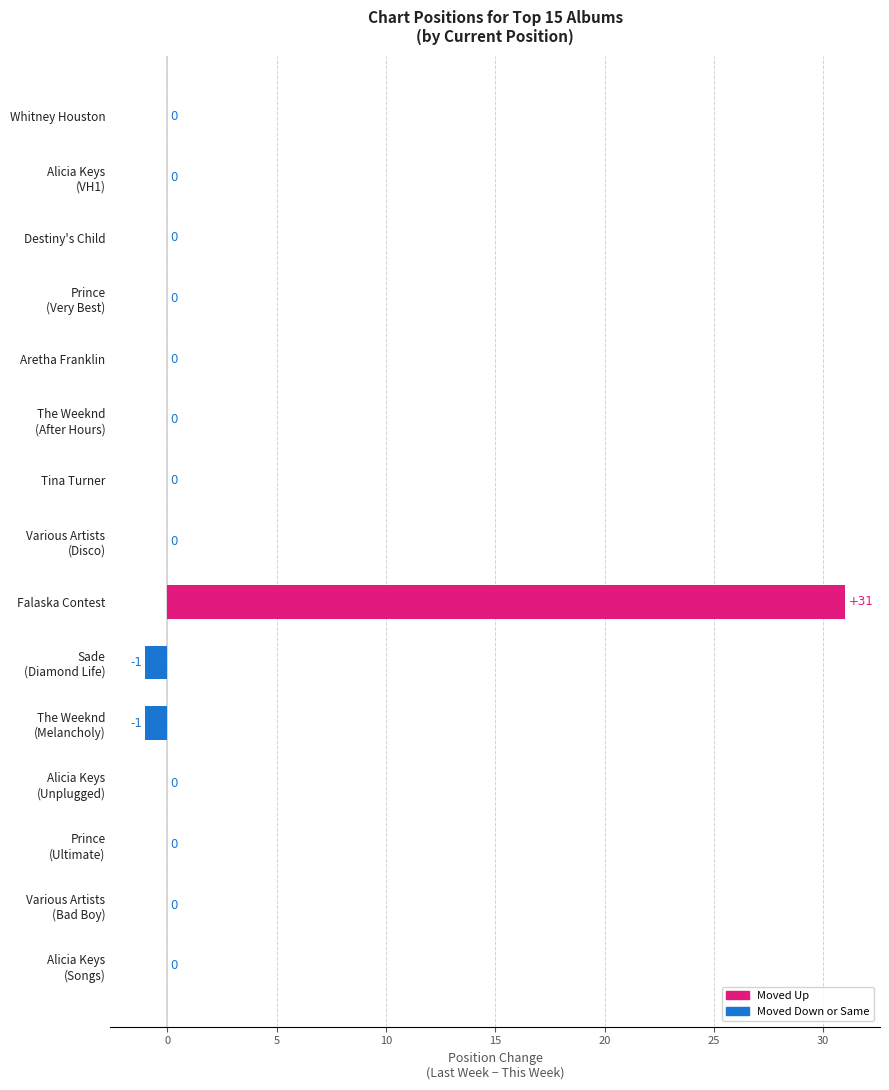

What is the sum of all values?

29